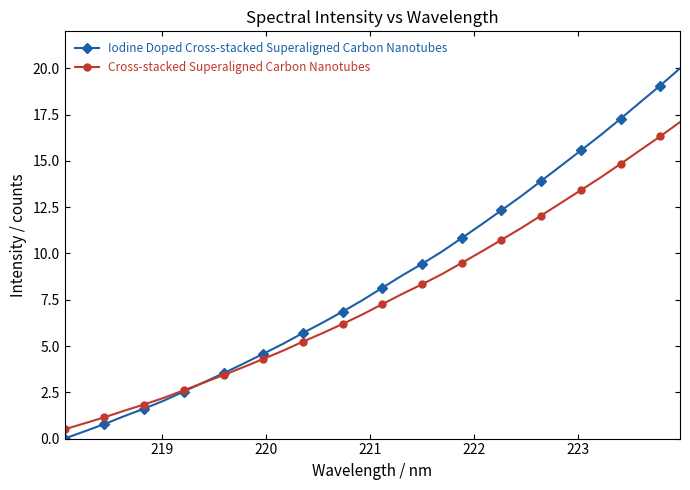

Rank the series by their average value, from highest to lowest.

Iodine Doped Cross-stacked Superaligned Carbon Nanotubes, Cross-stacked Superaligned Carbon Nanotubes